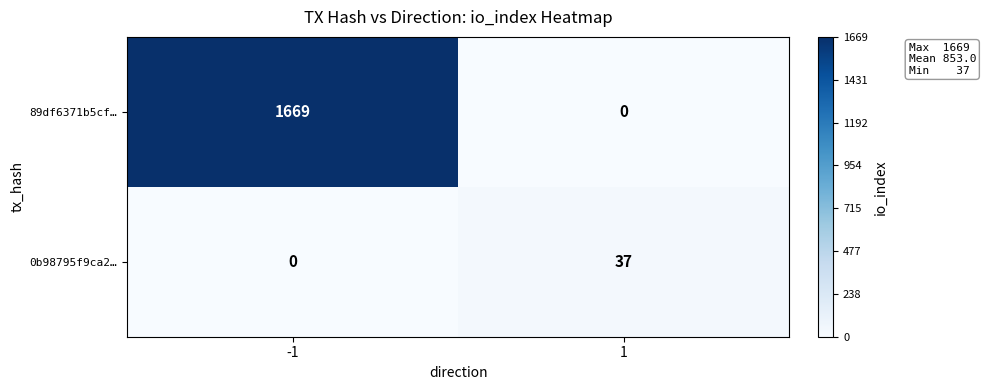

At how many categories does at least one series exceed 204?

1